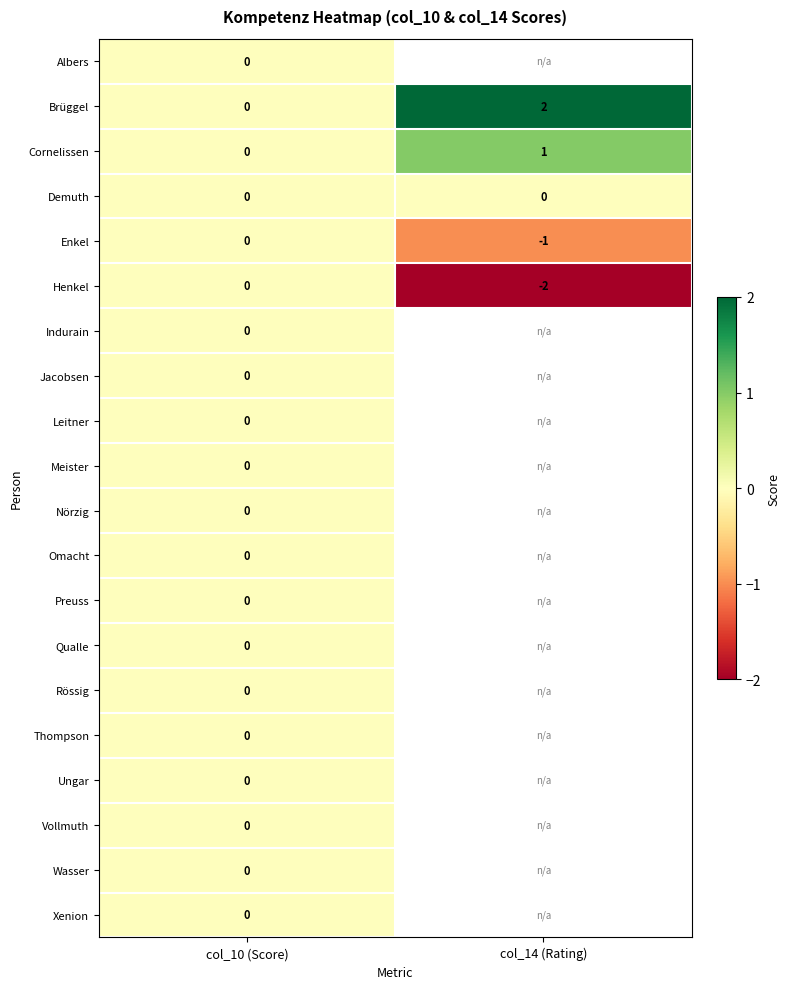

The Henkel series shows -2 at col_14 (Rating). True or false?

True